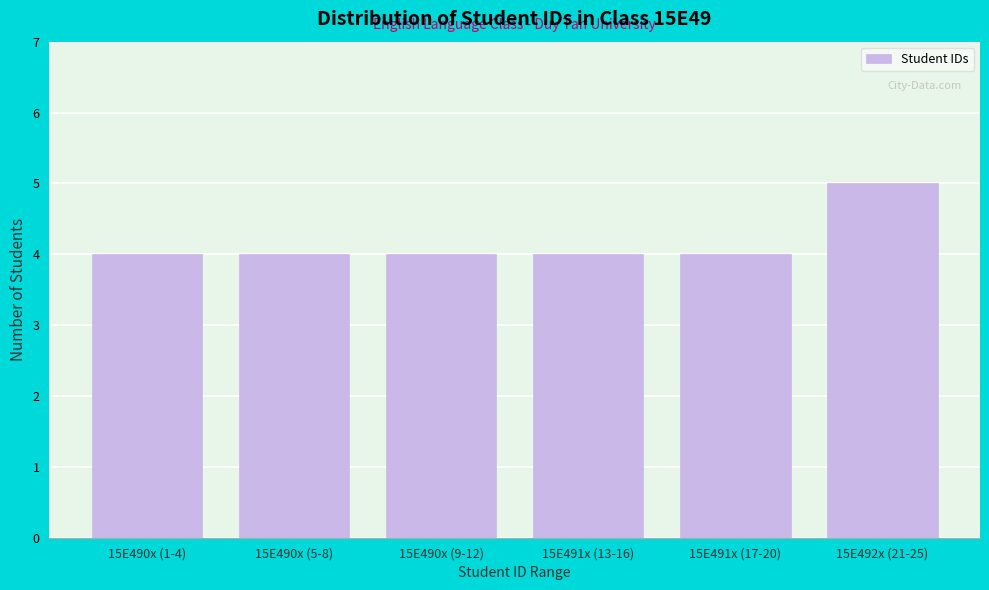

Reading left to right, transcribe all the data shown in this chart.

4	4	4	4	4	5